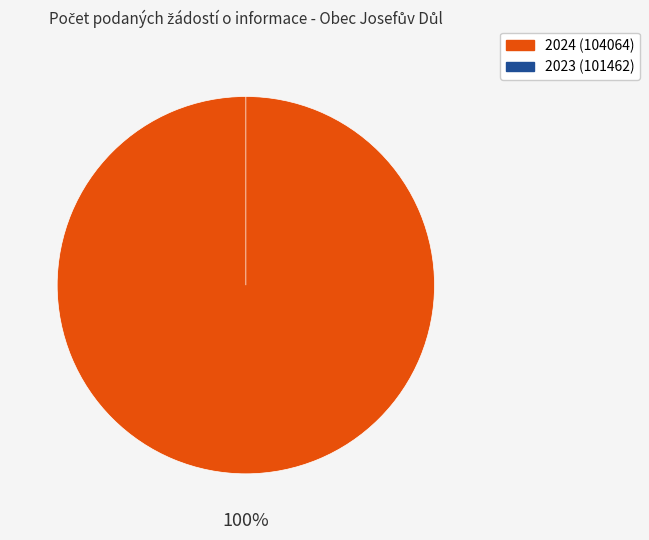

Which slice is the smallest?

2023 (101462)